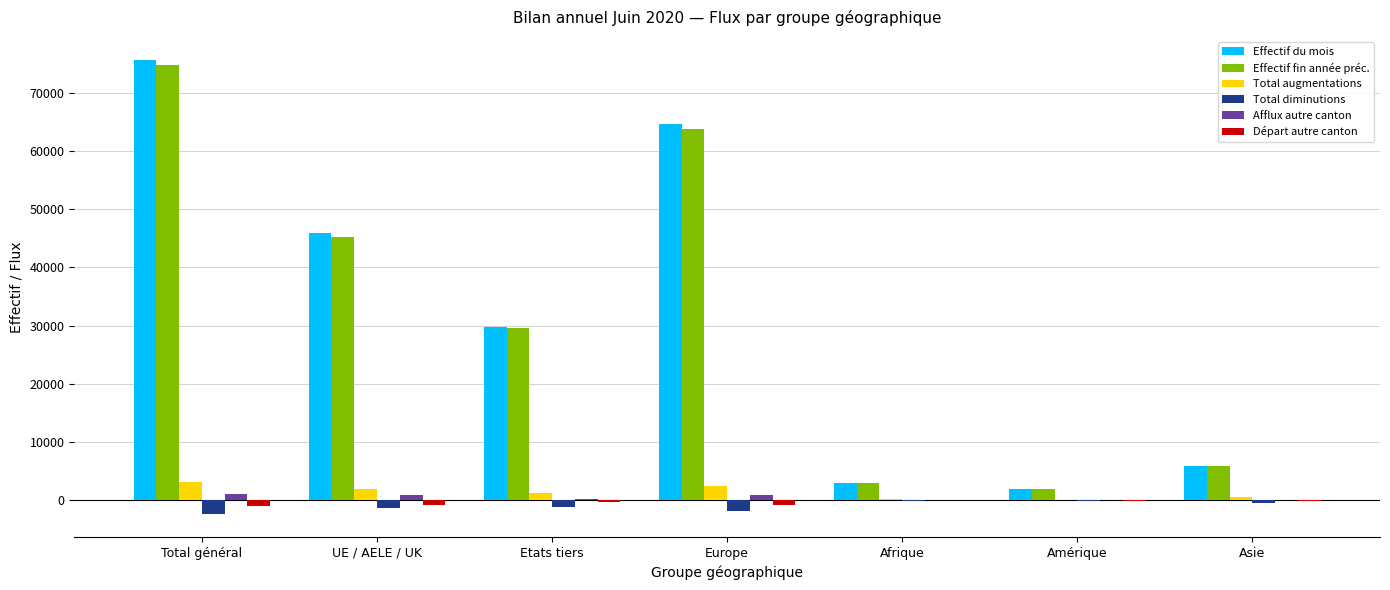

Where is Effectif fin année préc. nearest to the value 38364?

UE / AELE / UK